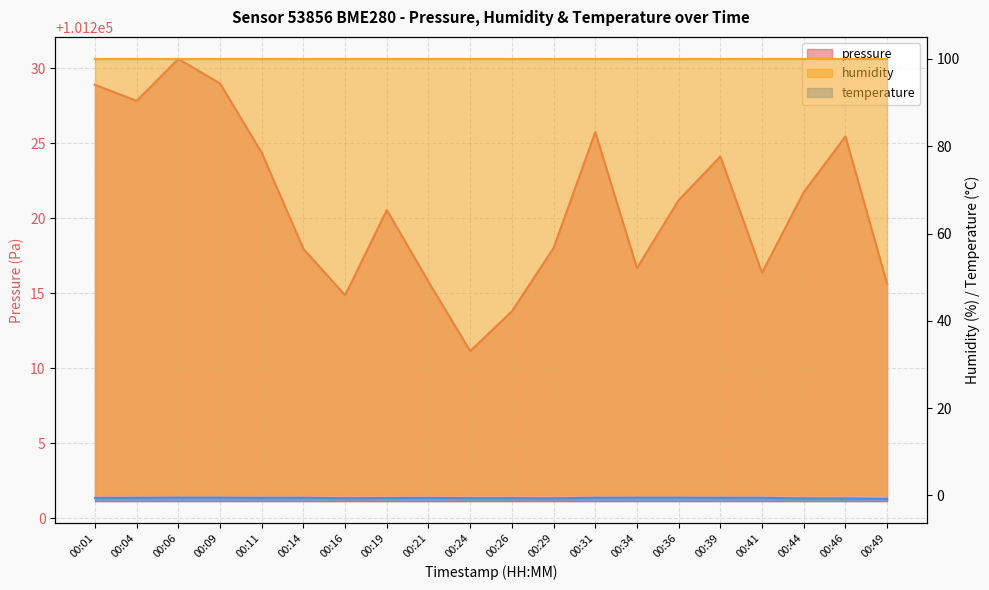

How many data points in pressure are above 101221?

10